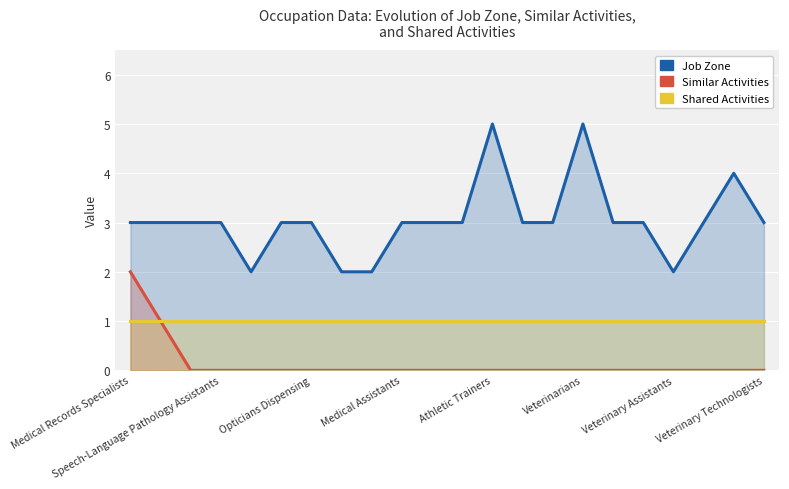

The Shared Activities series shows 2 at 10. True or false?

False